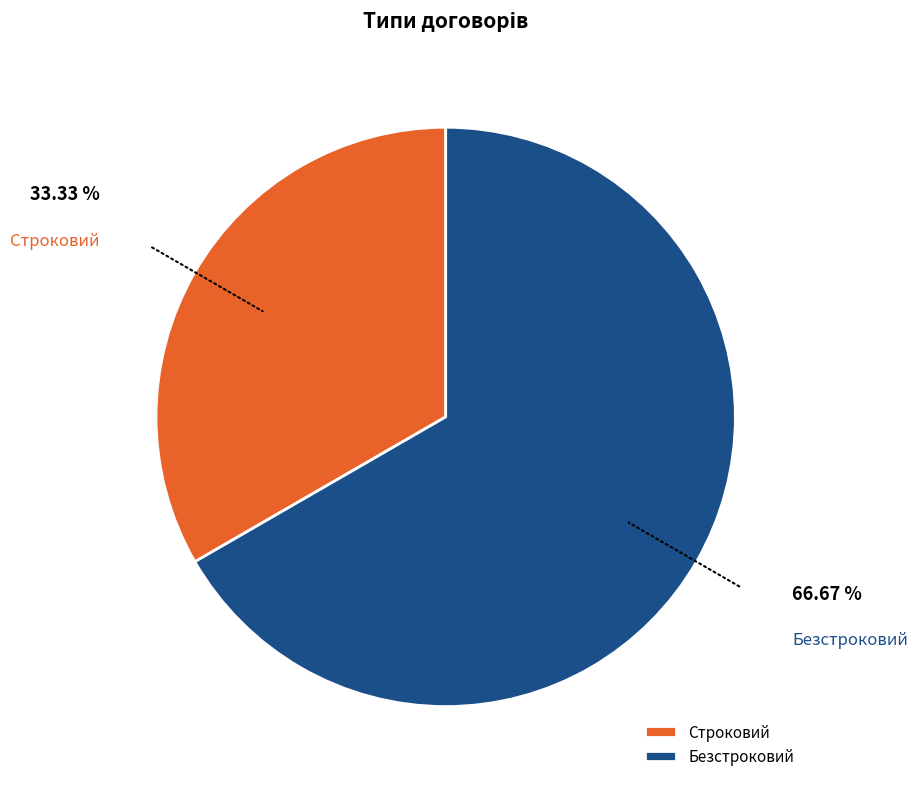

Is Безстроковий the majority of the pie?

Yes